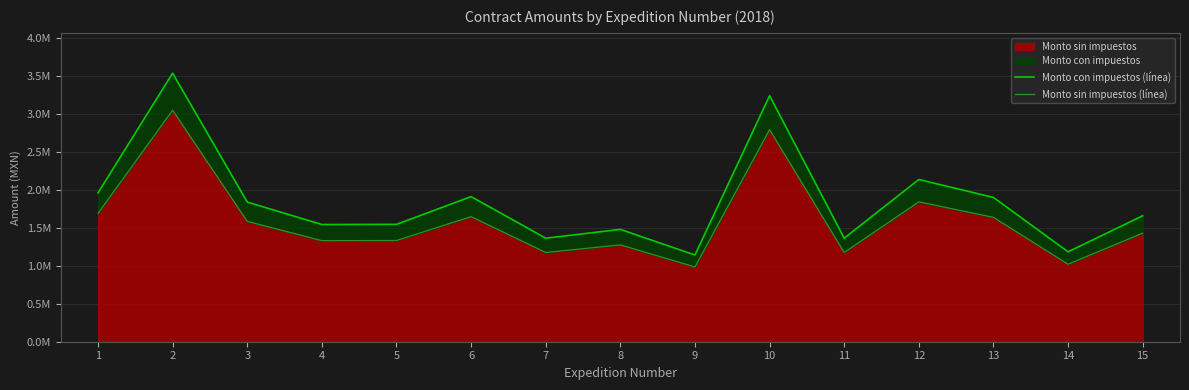

What is the average value of the Monto con impuestos (línea) series?

1854864.7